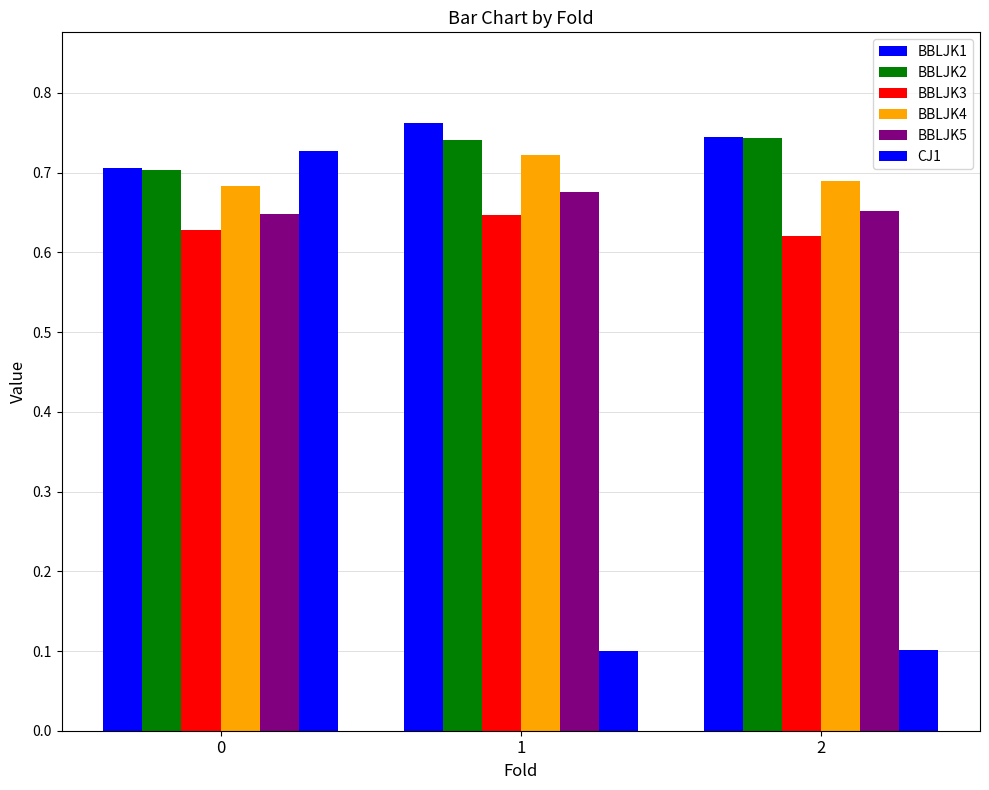

How many groups of bars are there?

3